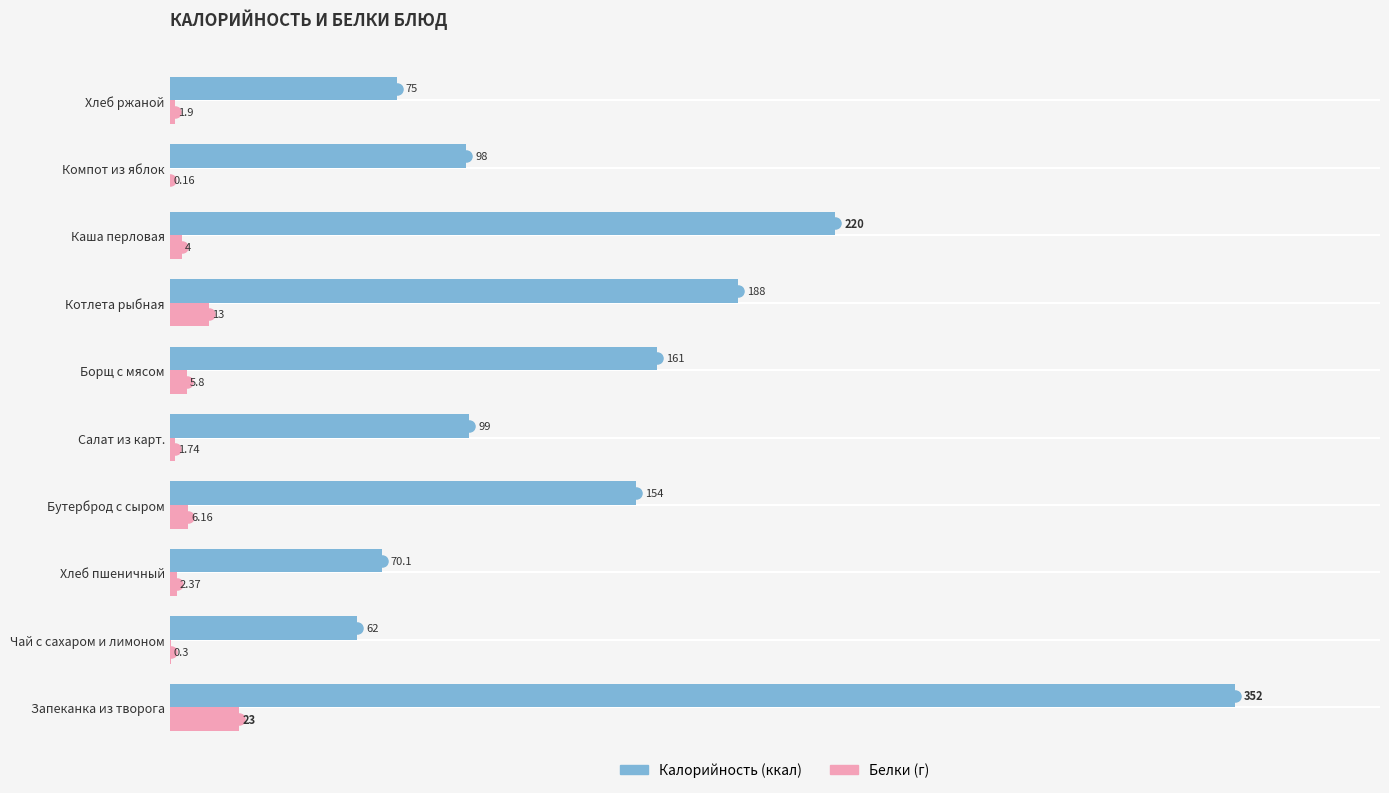

At which category is the sum across all series the highest?

Запеканка из творога